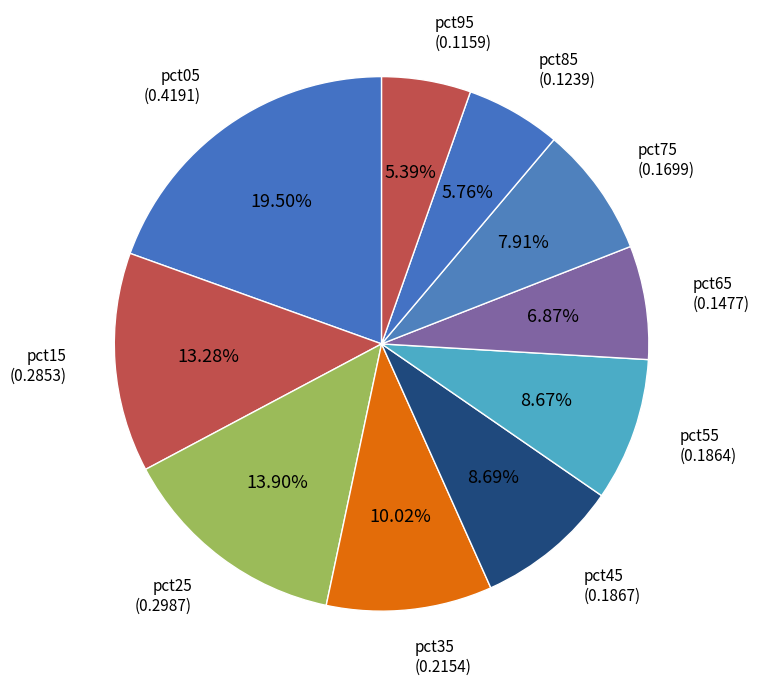

To the nearest percent, what is the average slice percentage?

10%